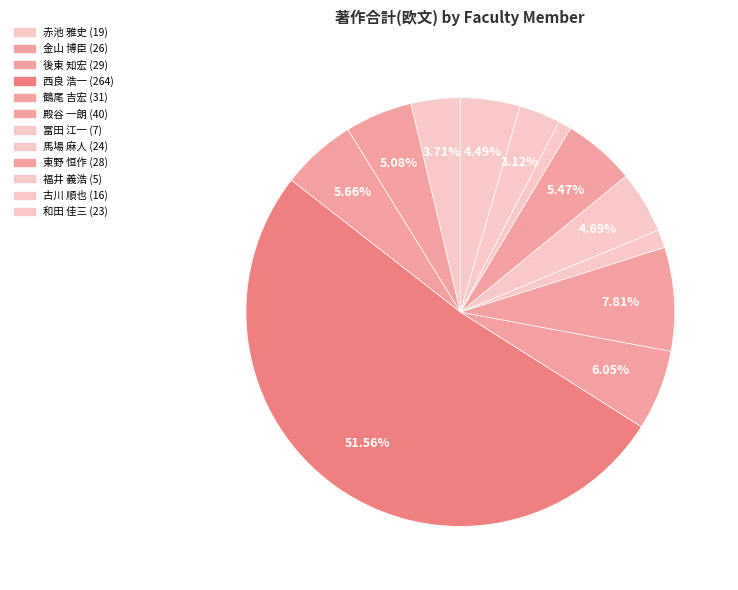

To the nearest percent, what is the average slice percentage?

8%